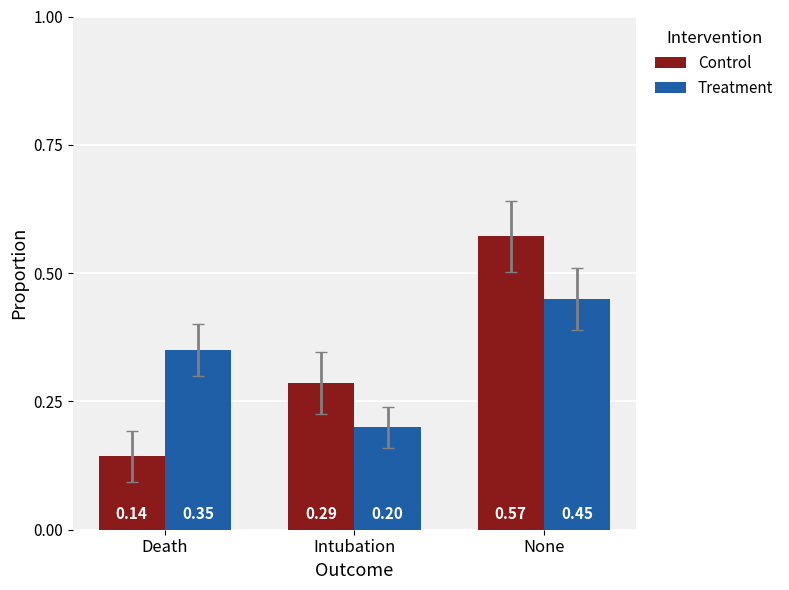

Which category has the highest value across all series?

None